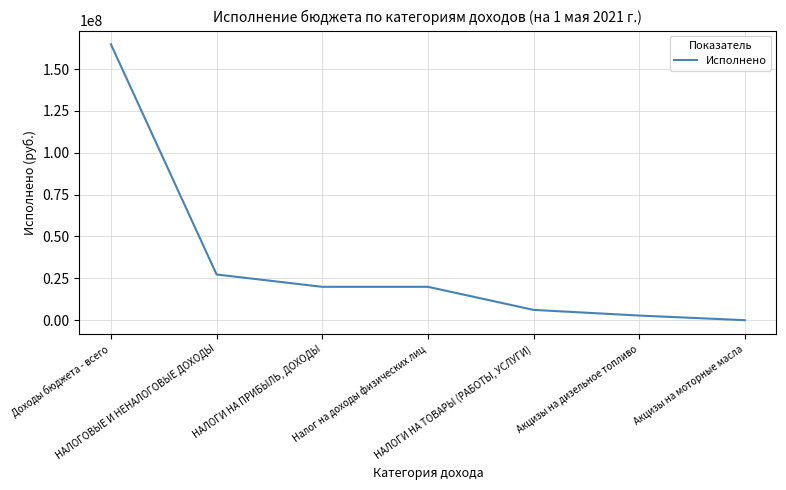

Which label corresponds to the smallest value in the chart?

Акцизы на моторные масла